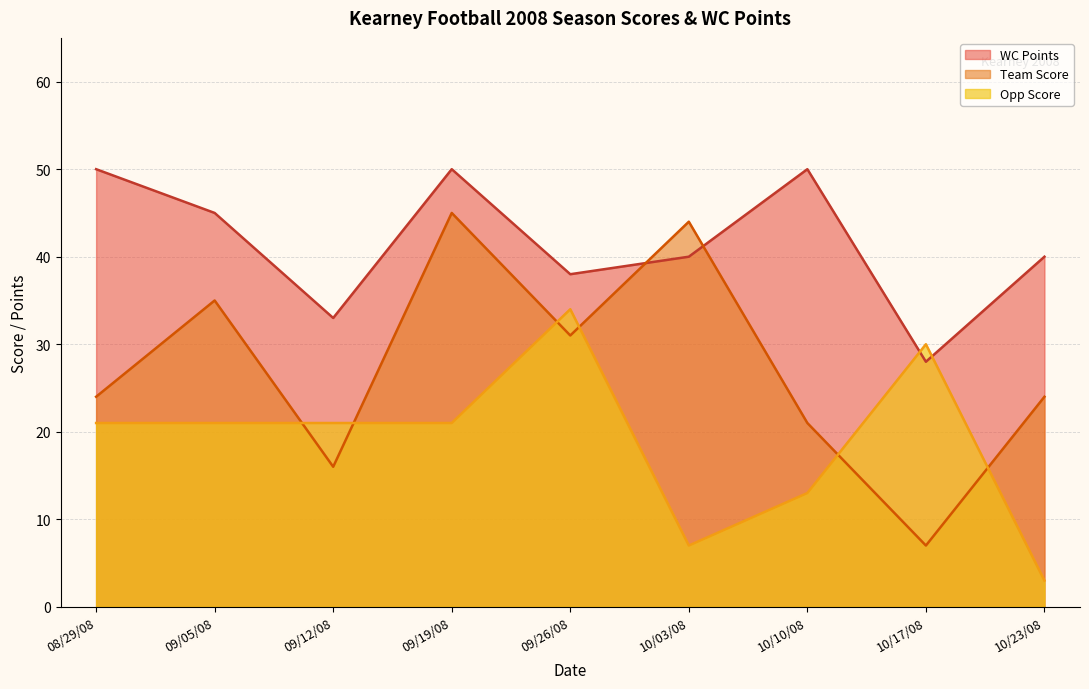

Reading left to right, what are all the values shown in this chart?

Team Score: 24	35	16	45	31	44	21	7	24
Opp Score: 21	21	21	21	34	7	13	30	3
WC Points: 50	45	33	50	38	40	50	28	40